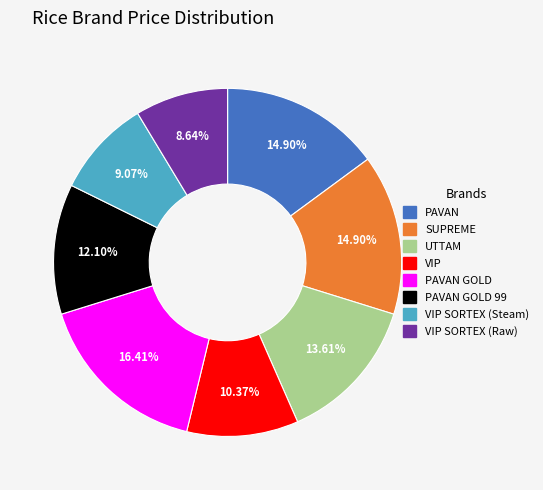

What portion of the pie excludes PAVAN GOLD?

83.6%